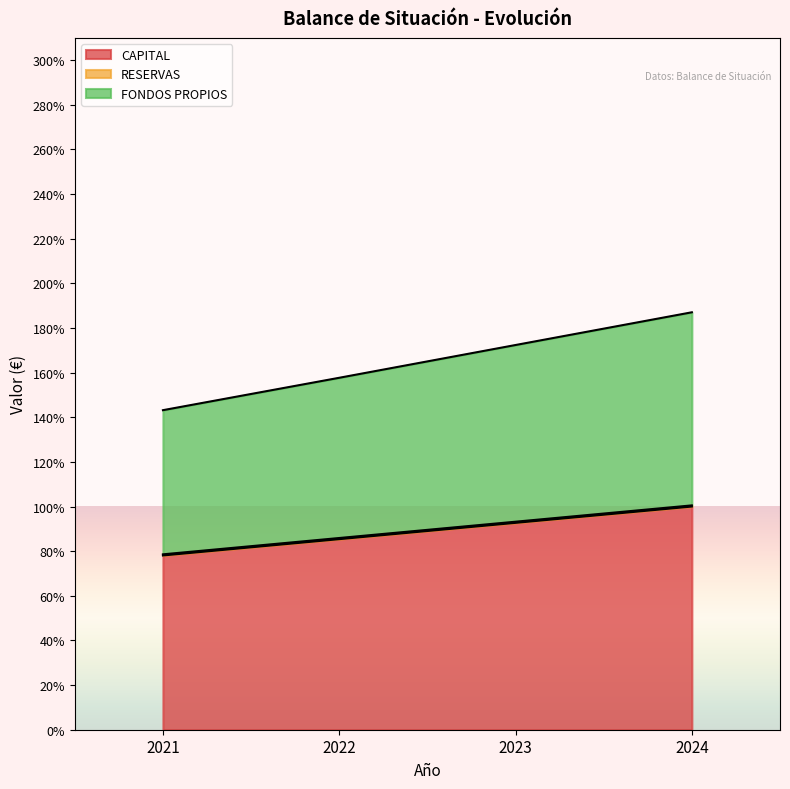

Reading left to right, extract all data points from this chart.

CAPITAL: 2021=78.1	2022=85.4	2023=92.7	2024=100.0
FONDOS PROPIOS: 2021=143.2	2022=157.7	2023=172.4	2024=187.0